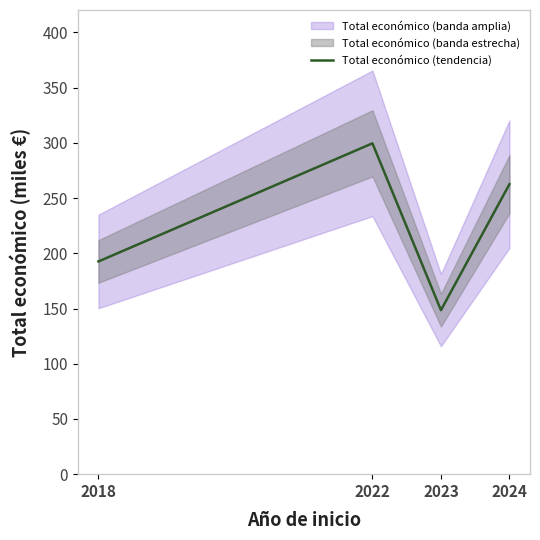

The value at 2023 is 148.5. True or false?

True